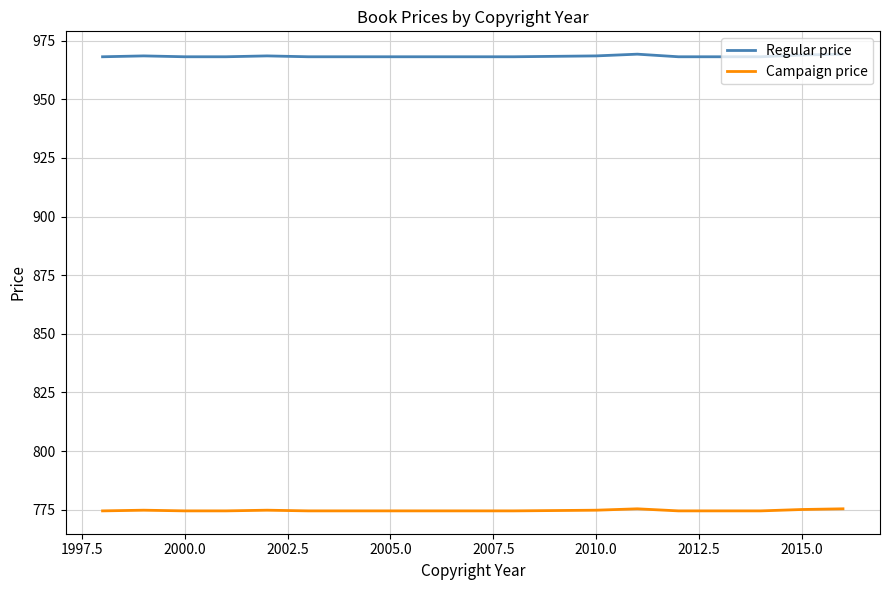

What is the average value of the Regular price series?

968.4